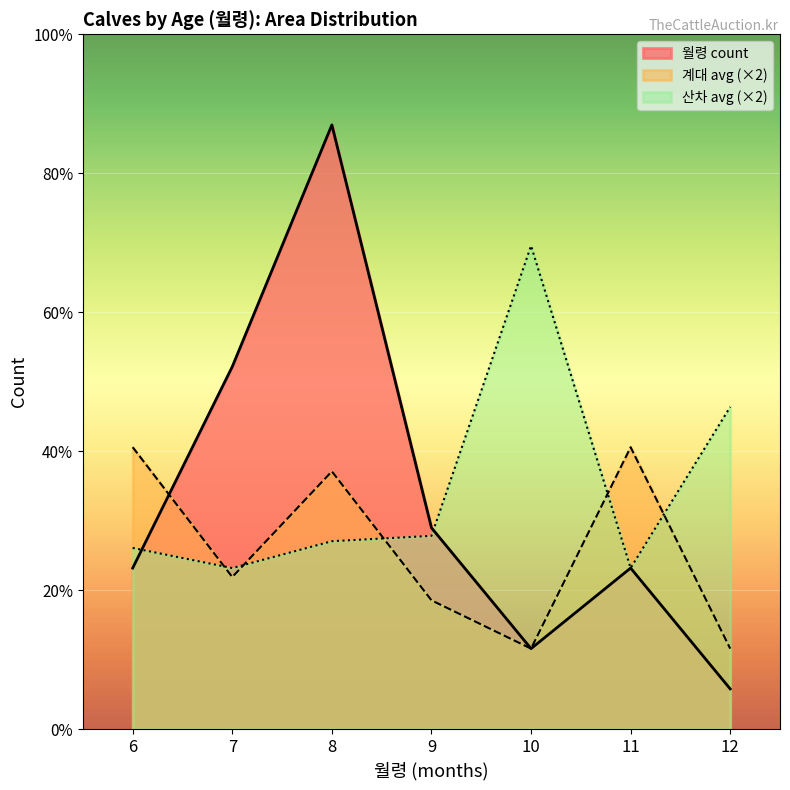

Does the chart display data point markers on the line(s)?

No